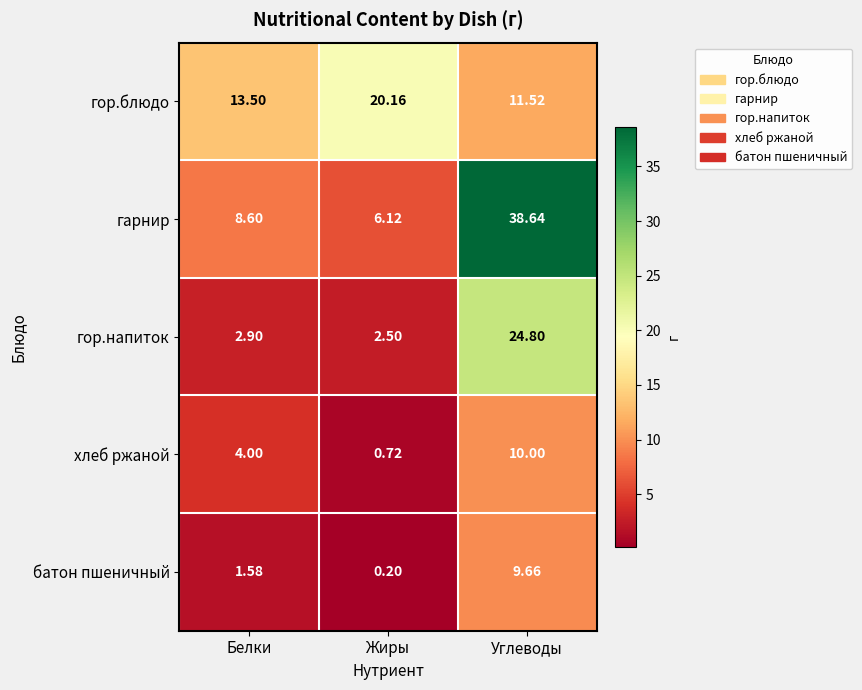

Where does the гарнир series first go above 8?

Белки